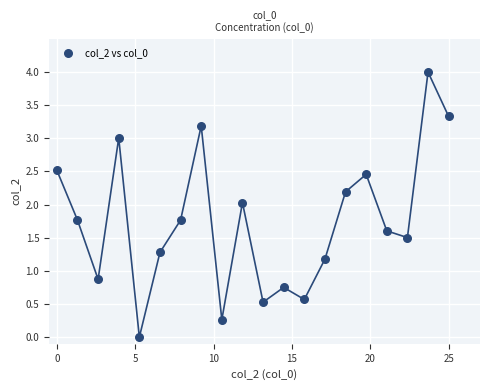

What is the range of X values (max minus min)?

25.0